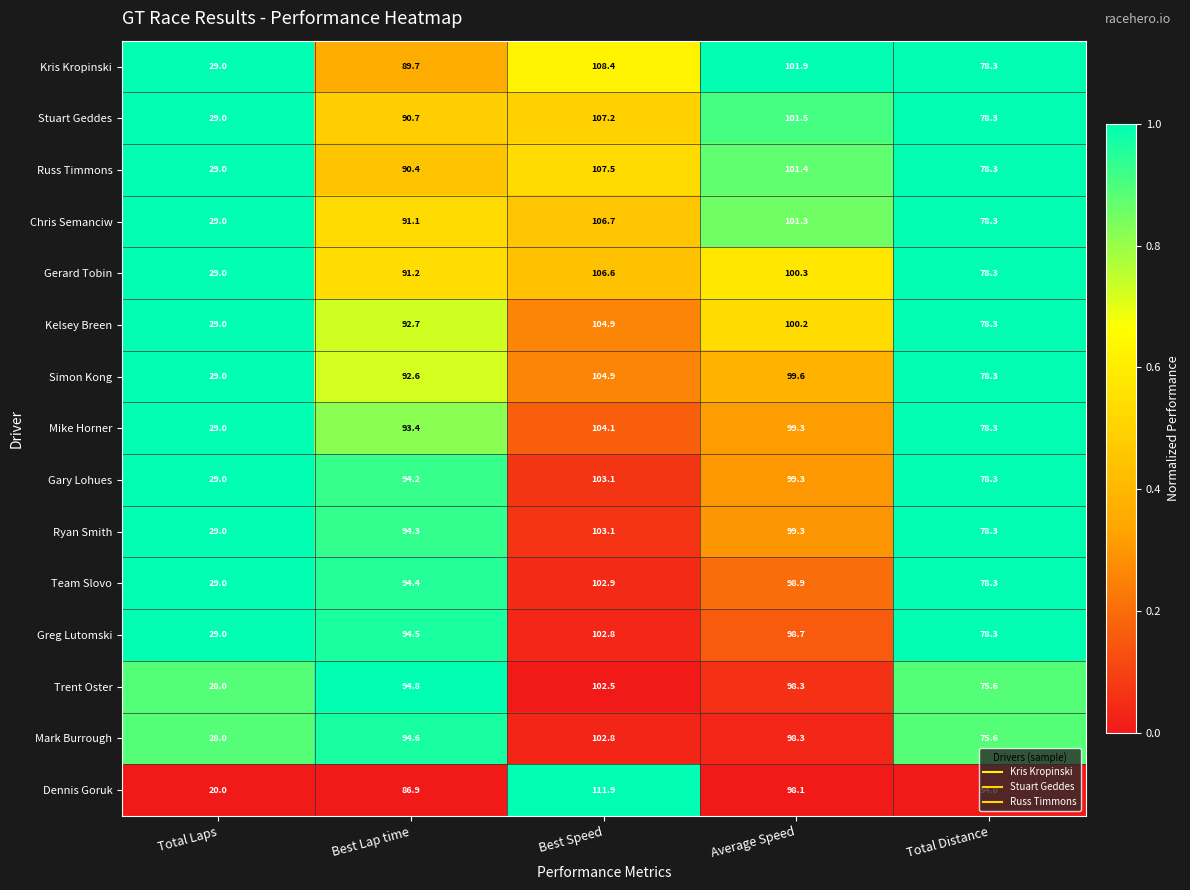

Rank the categories by Stuart Geddes value from lowest to highest.

Total Laps, Total Distance, Best Lap time, Average Speed, Best Speed